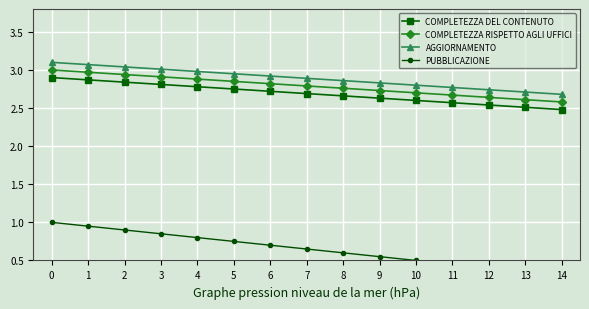

Is it true that PUBBLICAZIONE equals 0.6 at 8?

True